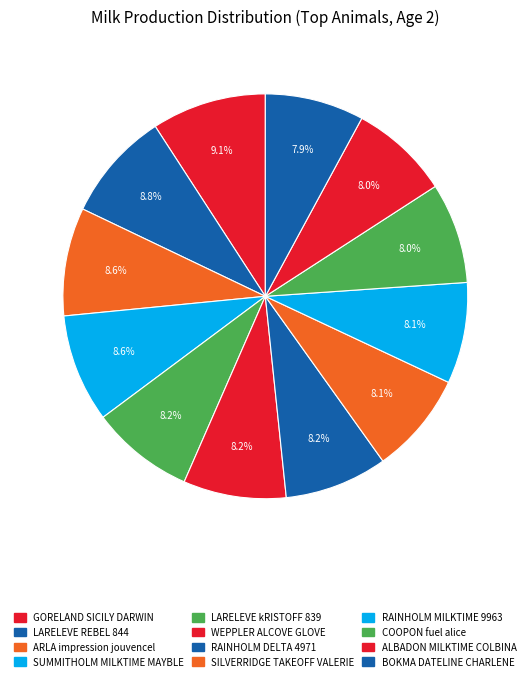

Approximately how many times larger is the value at RAINHOLM DELTA 4971 compared to WEPPLER ALCOVE GLOVE?

1.0